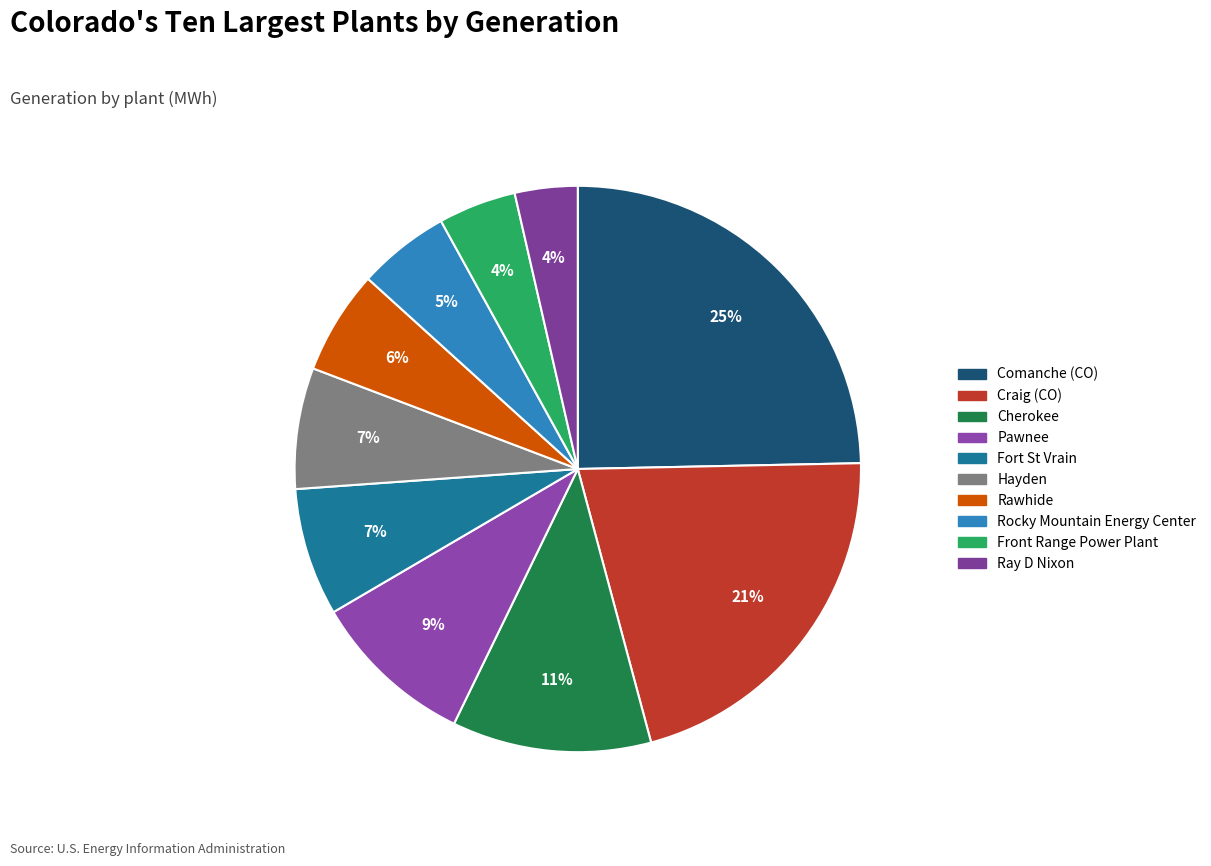

Rank the categories by value from highest to lowest.

Comanche (CO), Craig (CO), Cherokee, Pawnee, Fort St Vrain, Hayden, Rawhide, Rocky Mountain Energy Center, Front Range Power Plant, Ray D Nixon